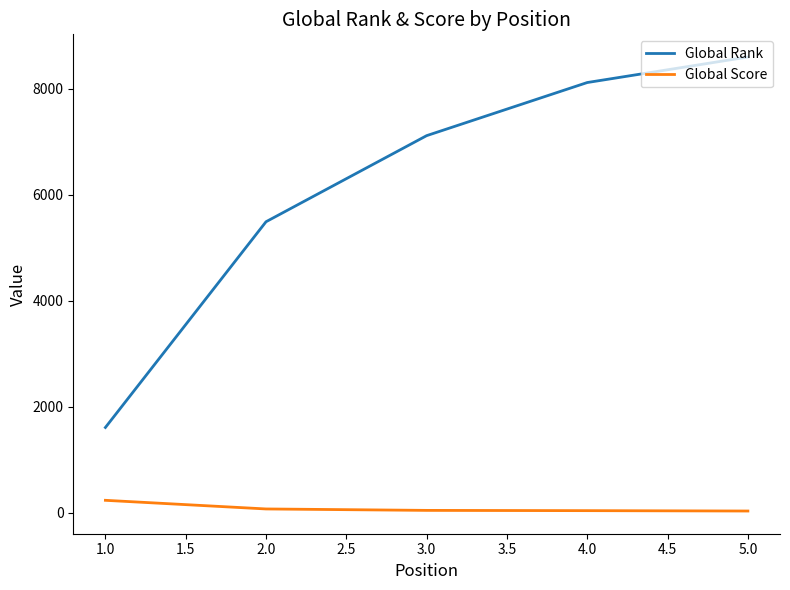

At 4.0, list the series in order from smallest to largest.

Global Score, Global Rank